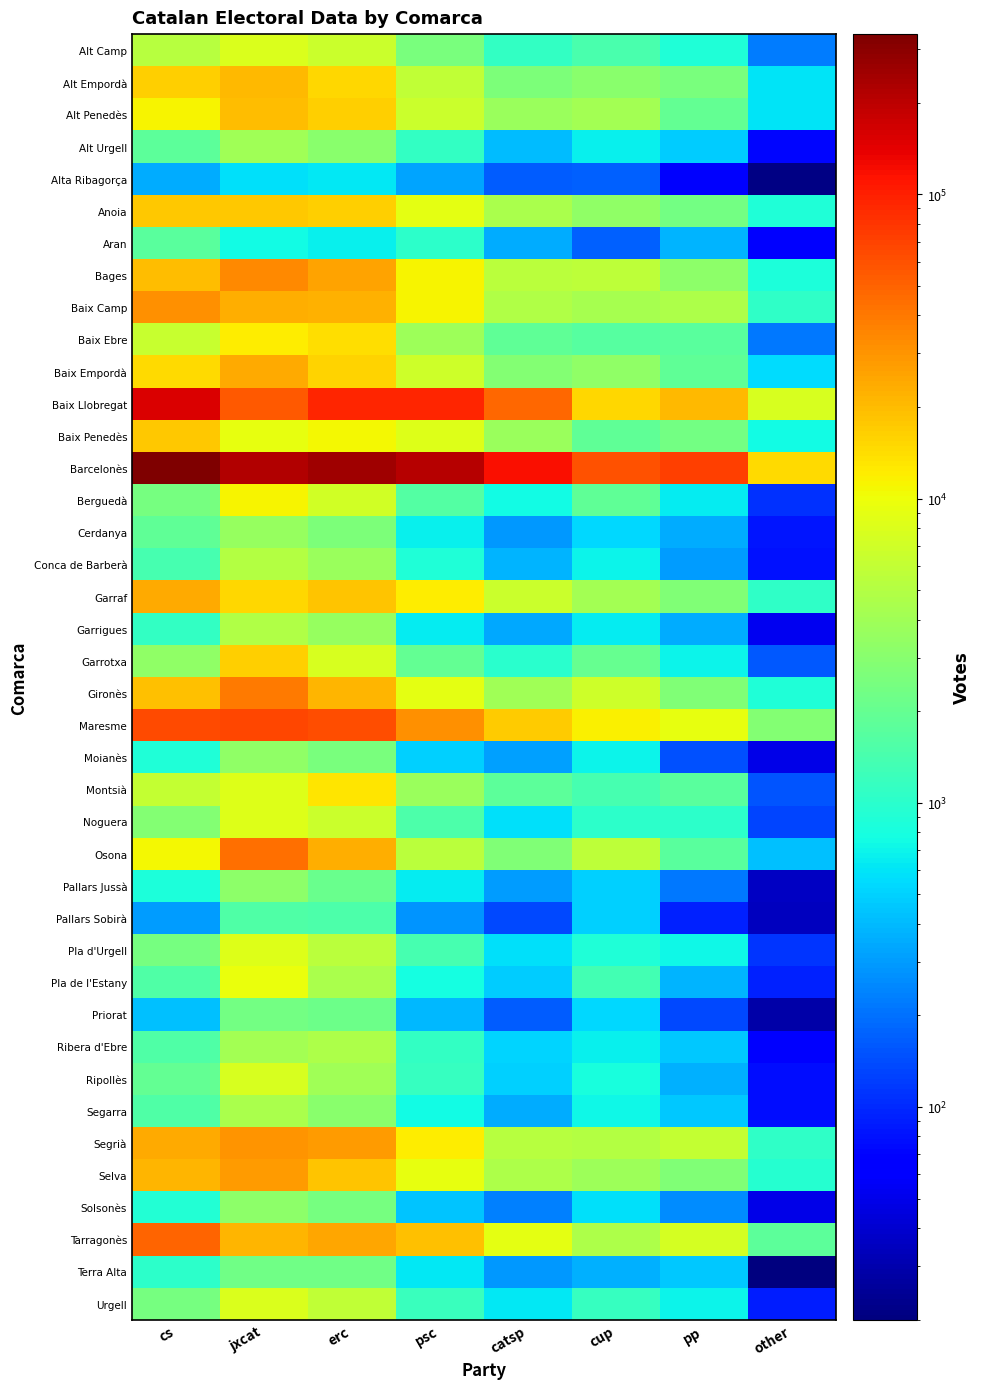

How many distinct data groups are displayed?

40